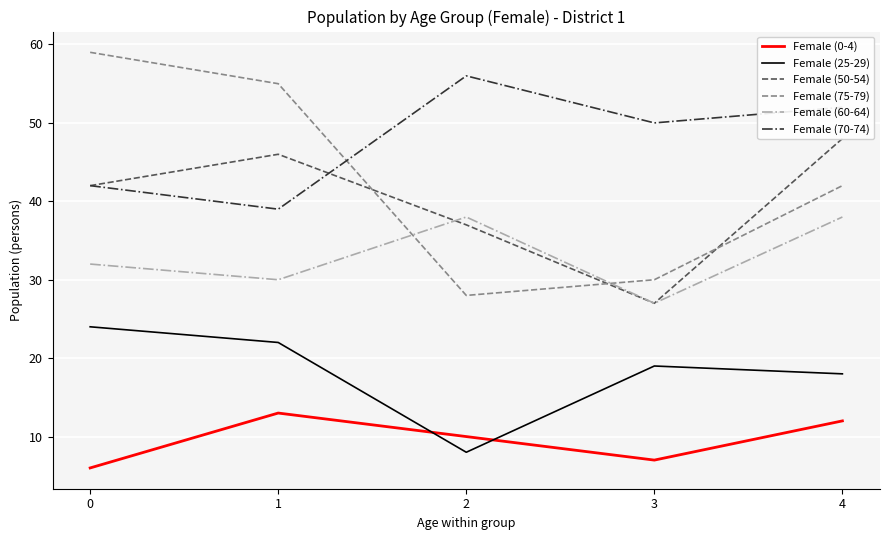

What is the average value of the Female (0-4) series?

10